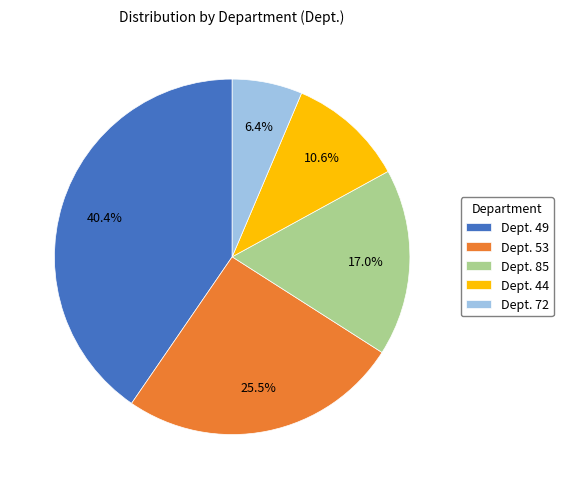

Approximately how many times larger is the value at Dept. 44 compared to Dept. 49?

0.3